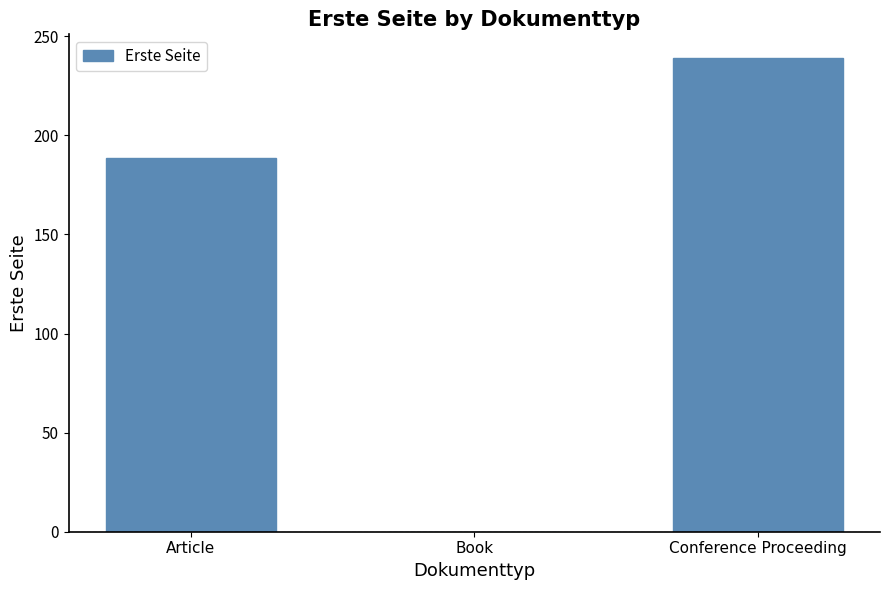

Reading left to right, what are all the values shown in this chart?

188.4	0.0	239.0